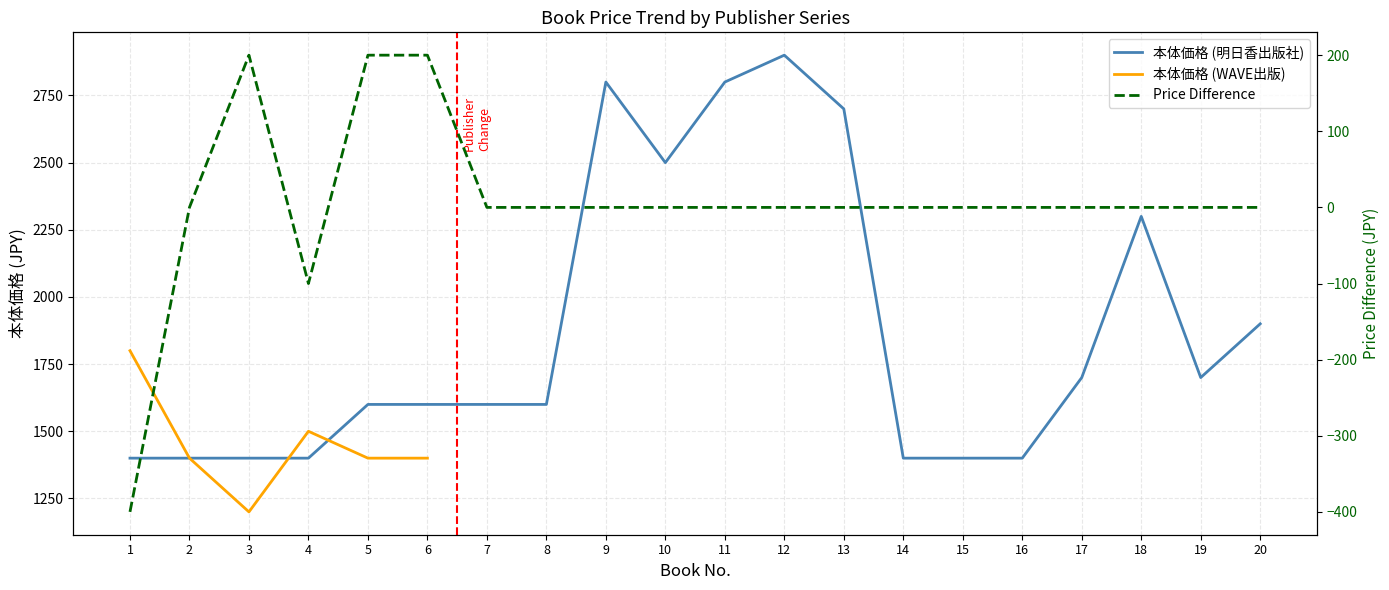

Rank the categories by value from highest to lowest.

12, 9, 11, 13, 10, 18, 20, 17, 19, 5, 6, 7, 8, 1, 2, 3, 4, 14, 15, 16